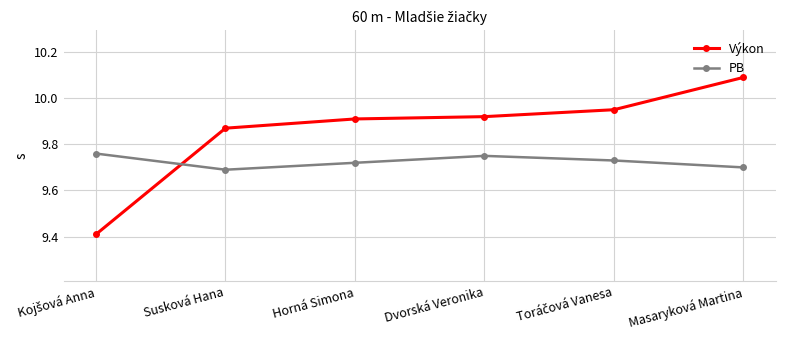

What are all the series names shown in the legend?

Výkon, PB